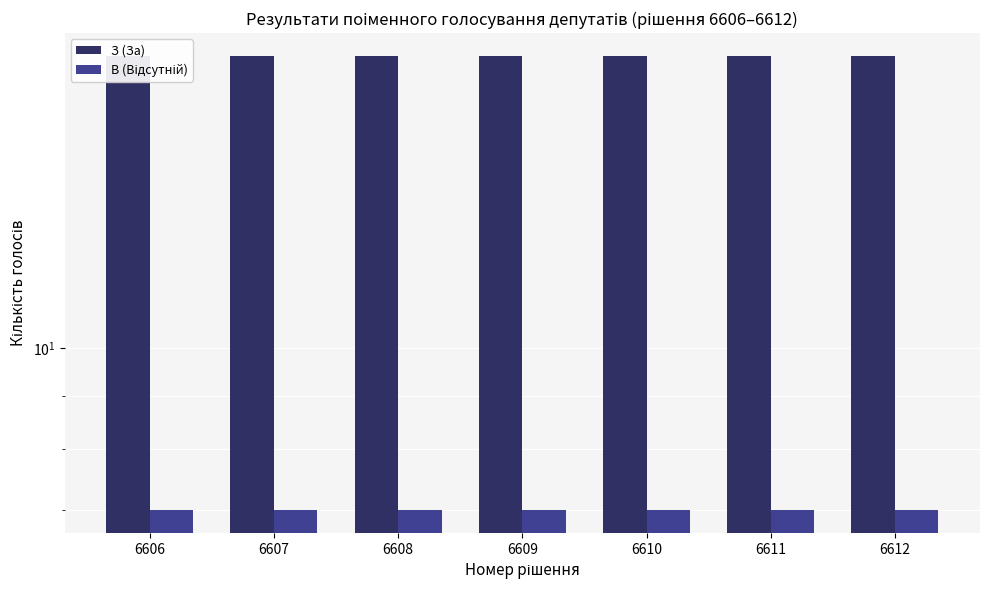

What is the sum of all В (Відсутній) values?

49